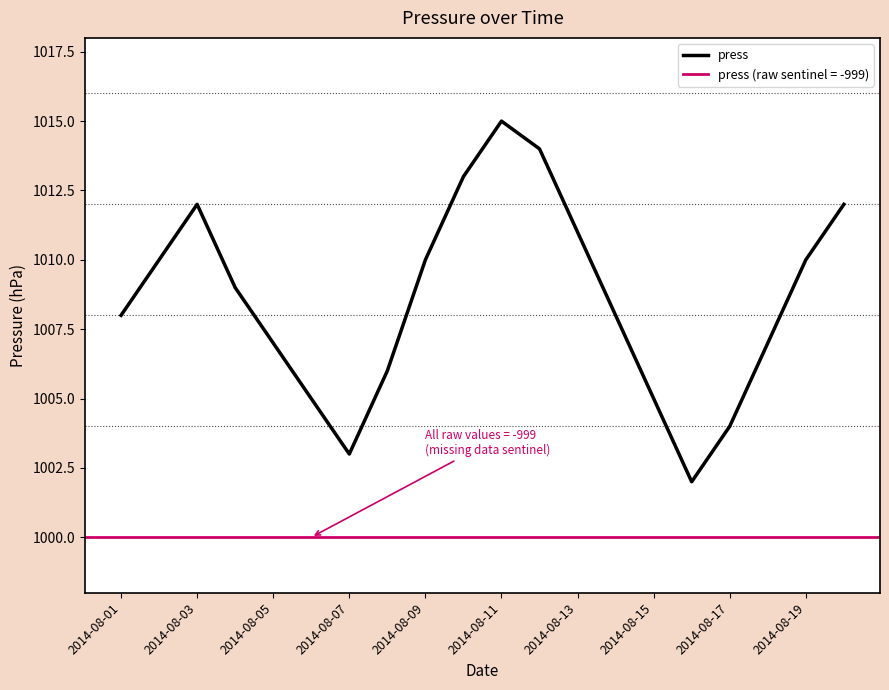

Is this an area chart (filled region under the line)?

No